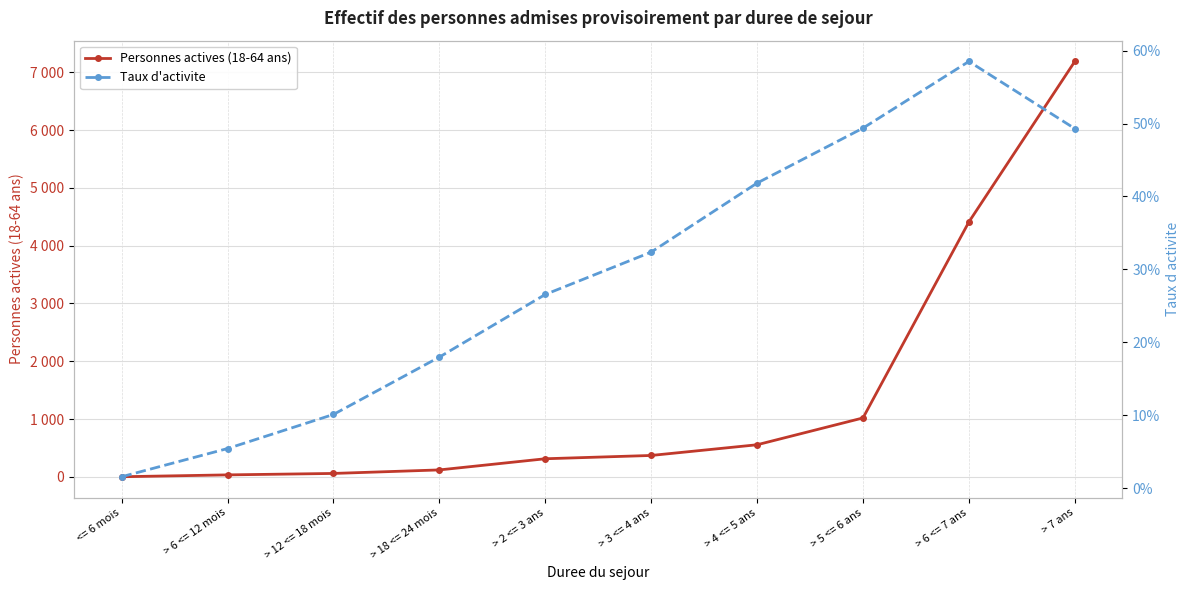

At which label does Personnes actives (18-64 ans) reach its minimum?

<= 6 mois